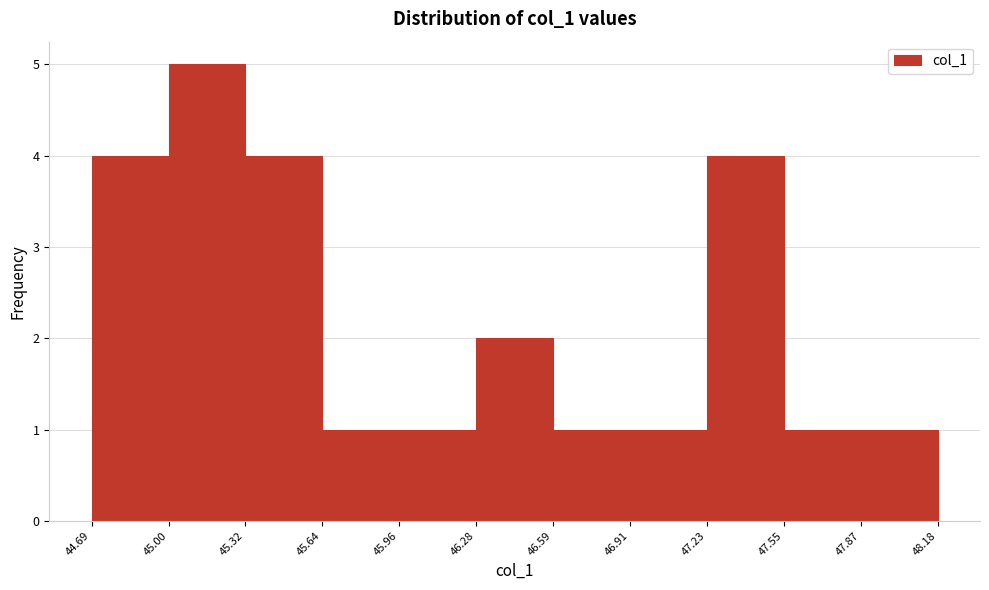

How tall is the bar that spans 47.87 to 48.18 on the x-axis? The values are not printed on the chart, so give them approximately, as read against the axis.

1